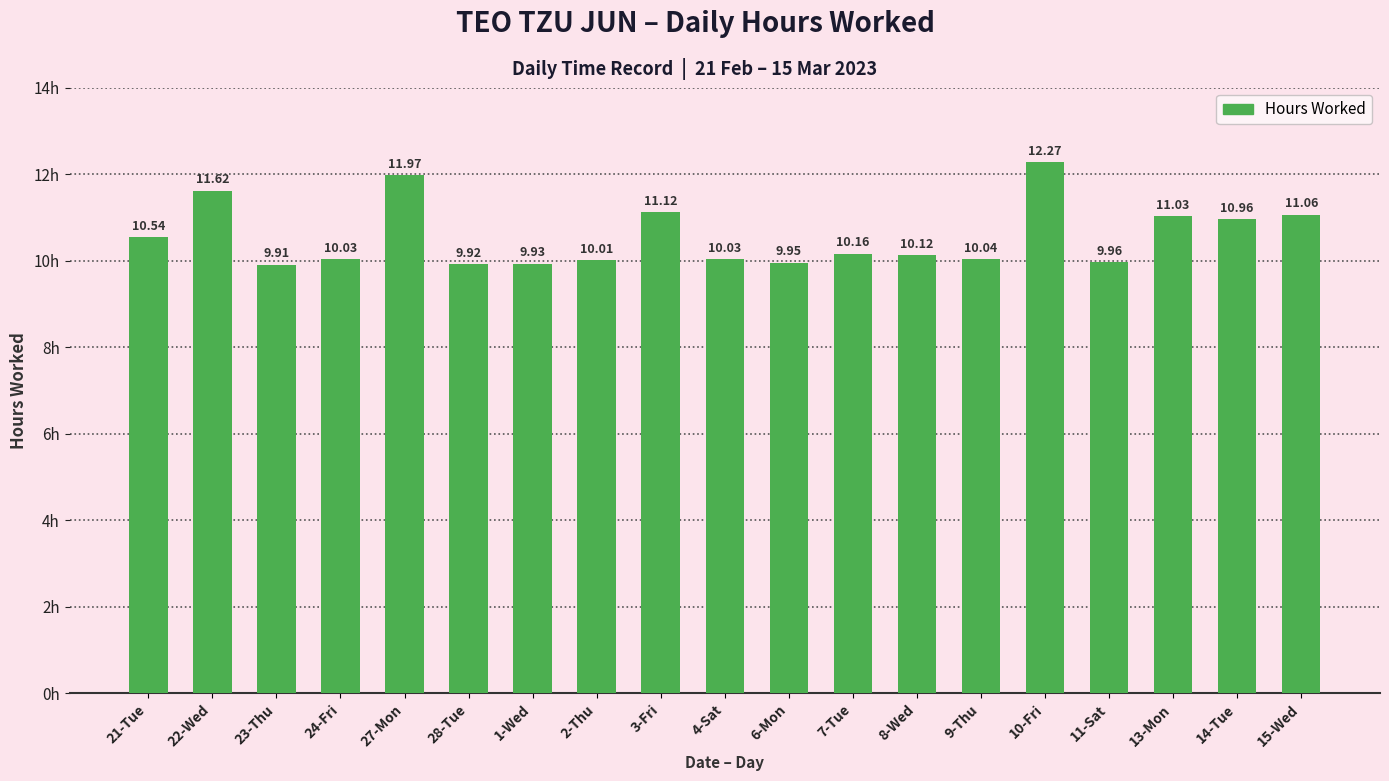

Does the chart contain any negative values?

No